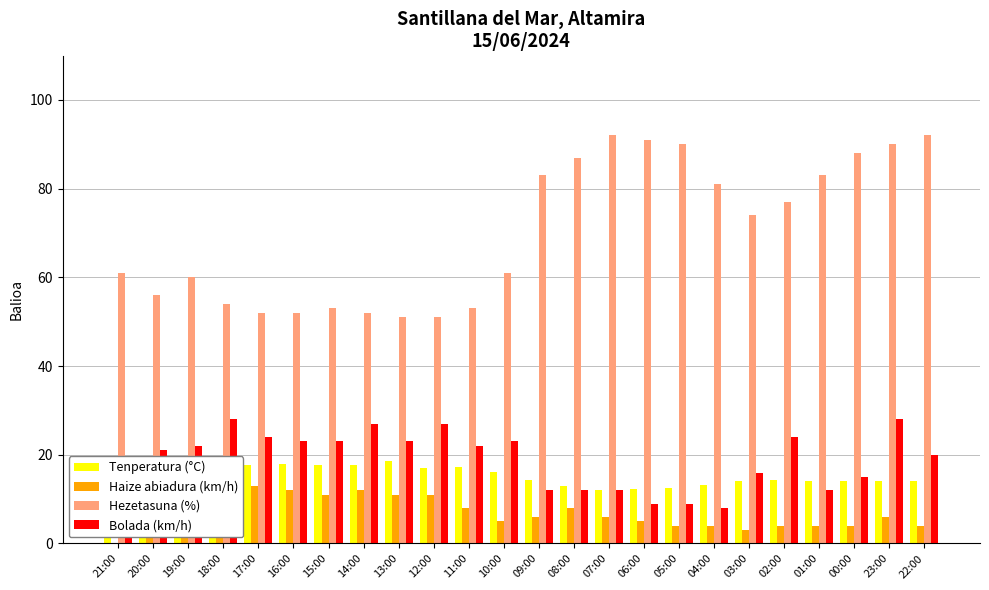

What are all the series names shown in the legend?

Tenperatura (°C), Haize abiadura (km/h), Hezetasuna (%), Bolada (km/h)